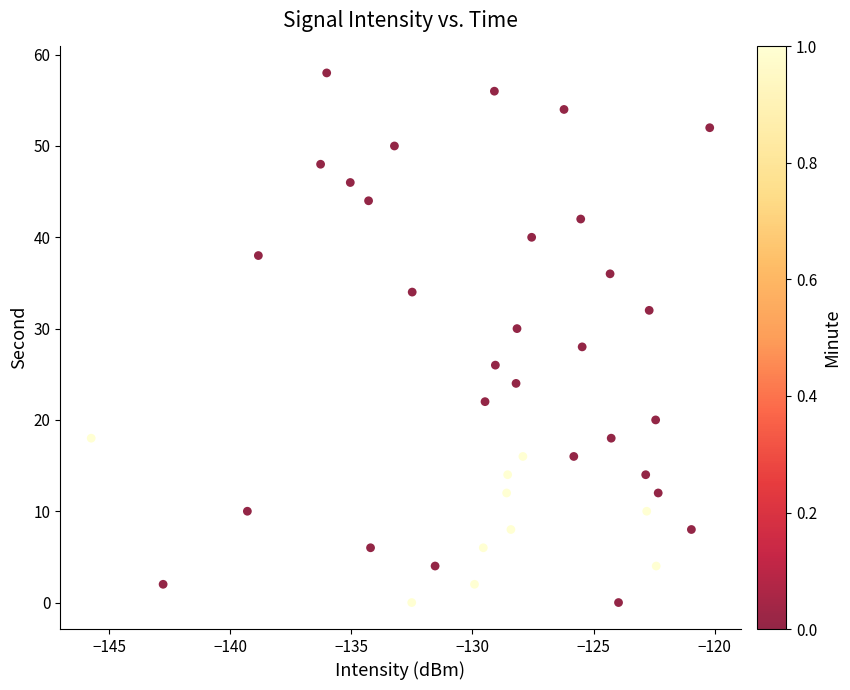

What is the range of Y values (max minus min)?

58